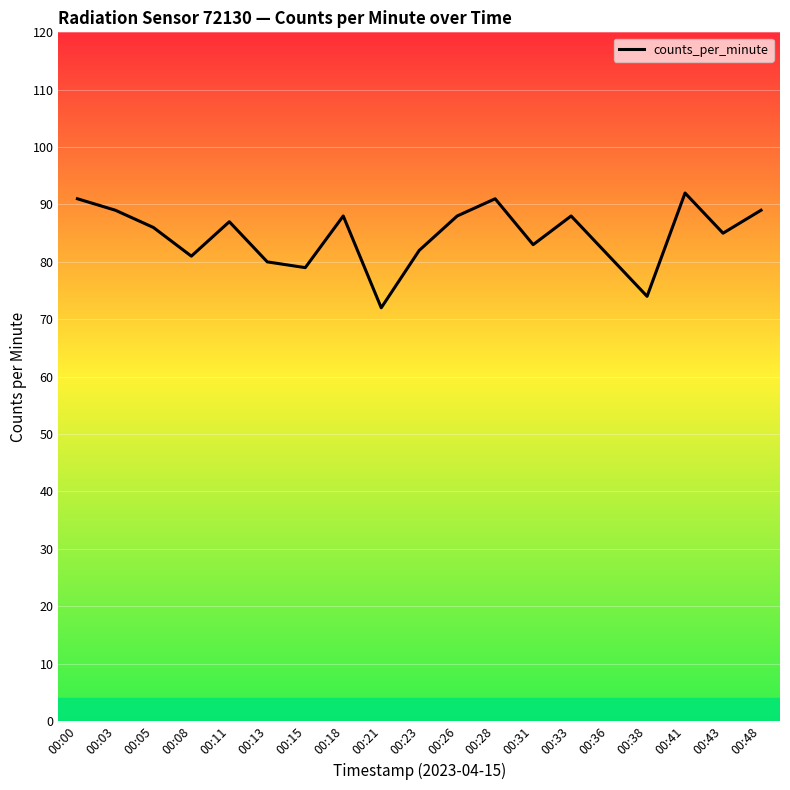

Does the chart have visible grid lines?

Yes